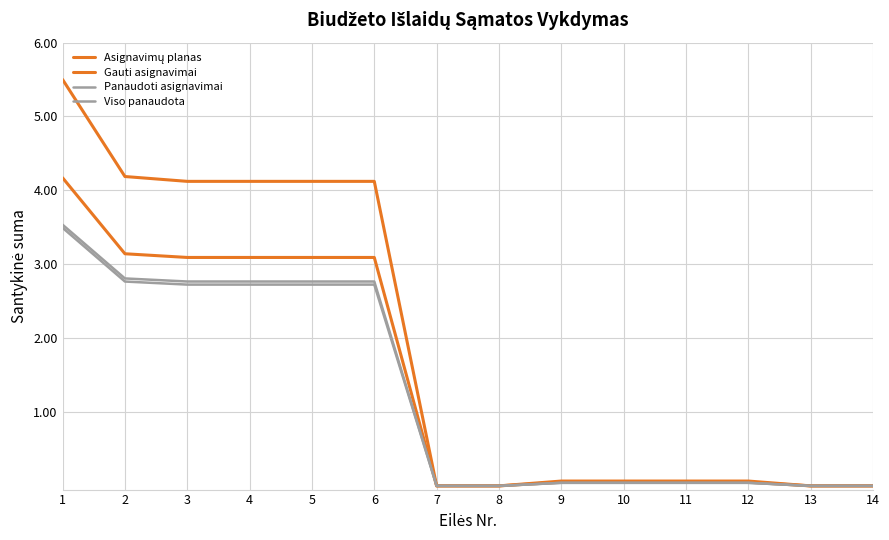

Which series has the largest total across all categories?

Asignavimų planas